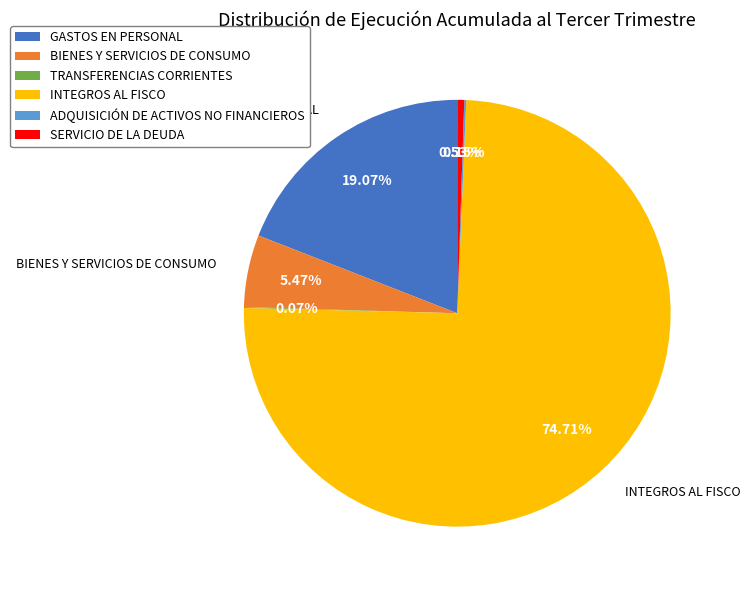

Approximately how many times larger is the value at BIENES Y SERVICIOS DE CONSUMO compared to SERVICIO DE LA DEUDA?

10.4